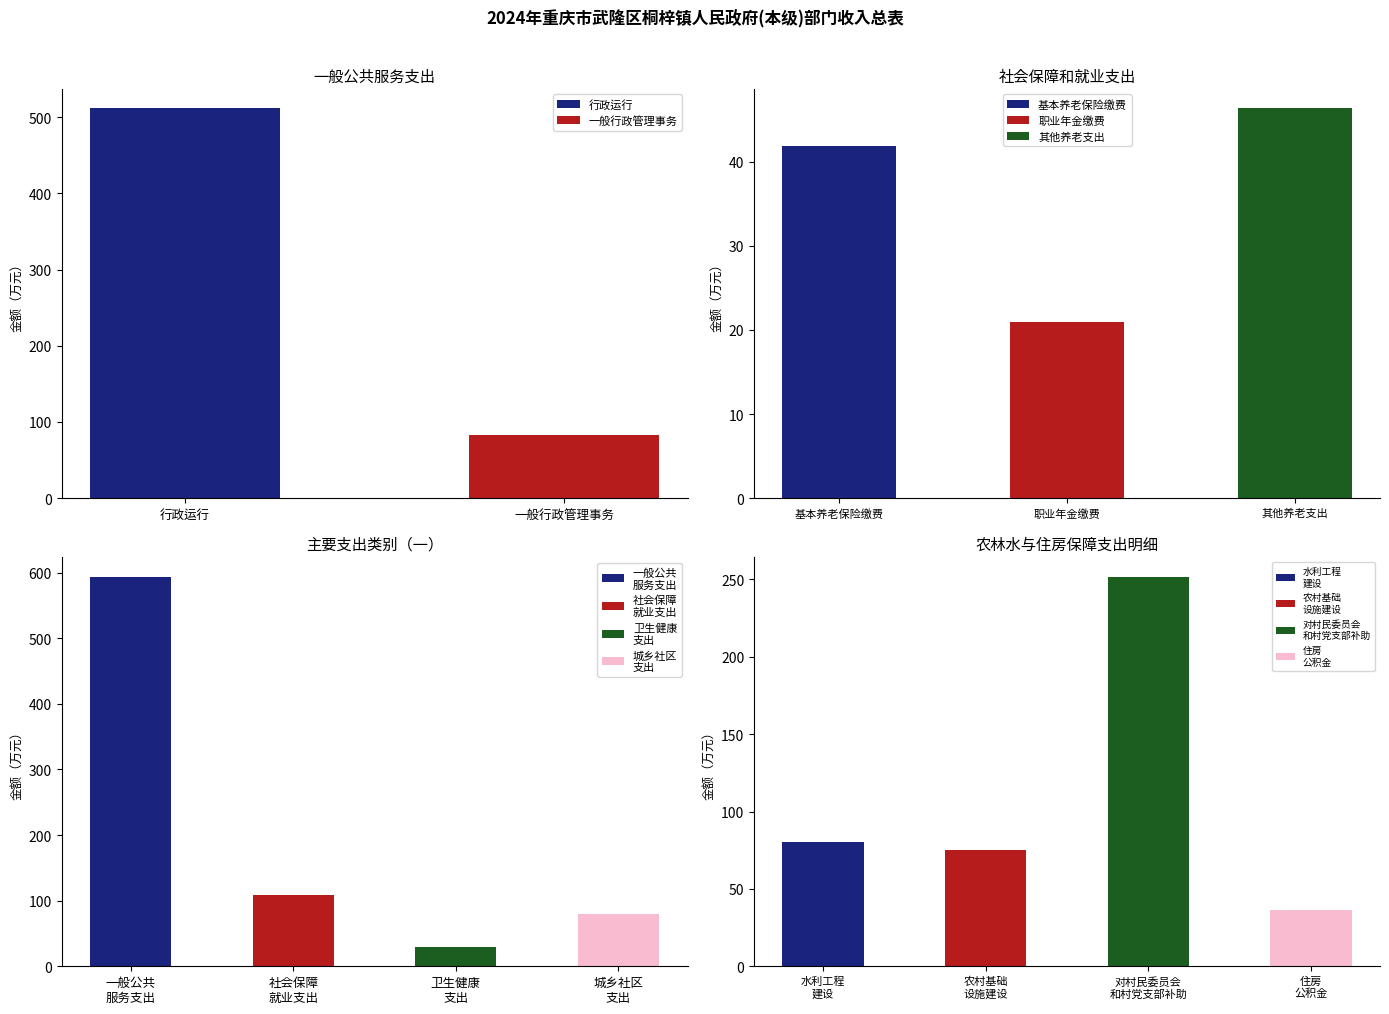

List the labels in order of 总计 value, largest first.

一般公共服务支出, 农林水支出, 社会保障和就业支出, 城乡社区支出, 住房保障支出, 卫生健康支出